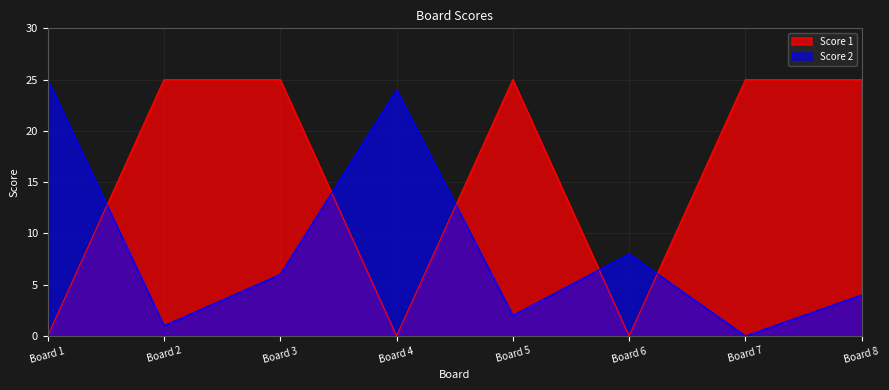

Rank the series at Board 8 from lowest to highest value.

Score 2, Score 1